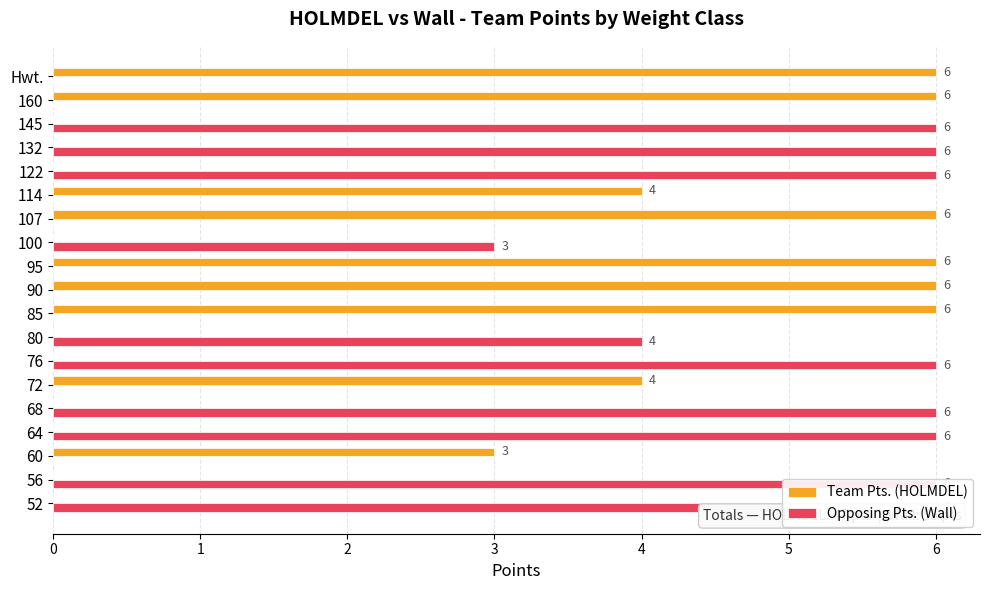

Reading left to right, list all the values displayed in this chart.

Team Pts. (HOLMDEL): 0=0	1=0	2=3	3=0	4=0	5=4	6=0	7=0	8=6	9=6	10=6	11=0	12=6	13=4	14=0	15=0	16=0	17=6	18=6
Opposing Pts. (Wall): 0=6	1=6	2=0	3=6	4=6	5=0	6=6	7=4	8=0	9=0	10=0	11=3	12=0	13=0	14=6	15=6	16=6	17=0	18=0